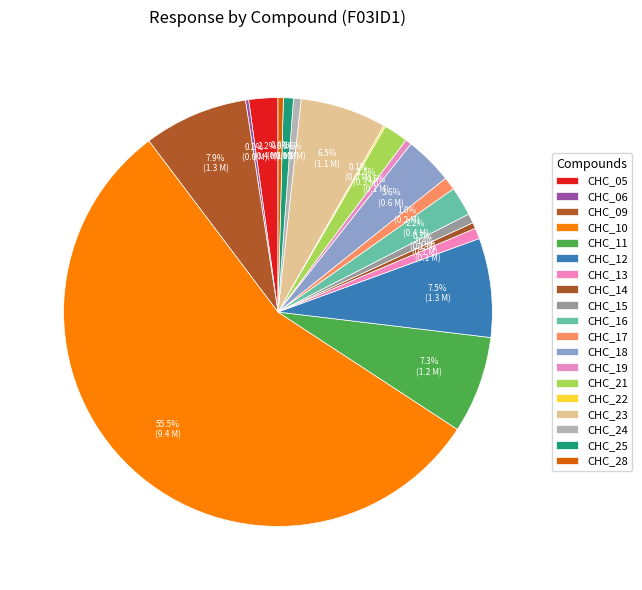

What is the largest slice in the pie chart?

CHC_10